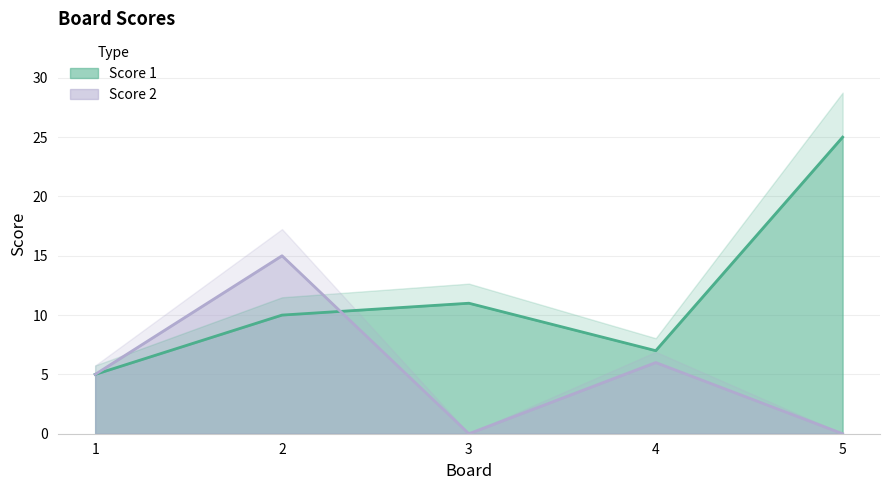

What is the difference between the maximum and minimum values in the Score 2 series?

15